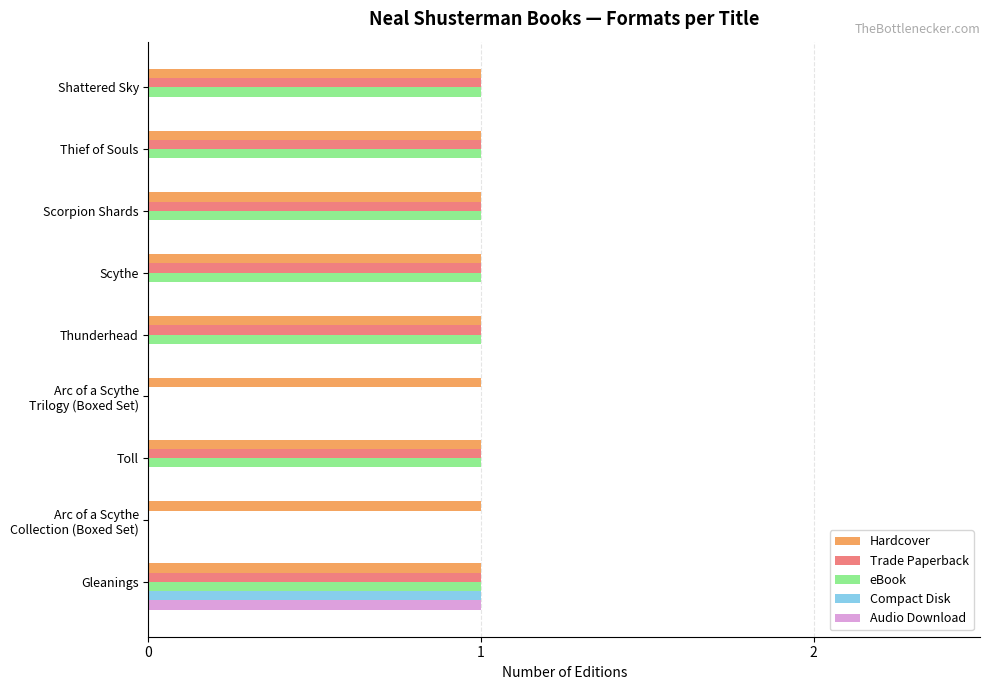

At which category is the sum across all series the highest?

Gleanings